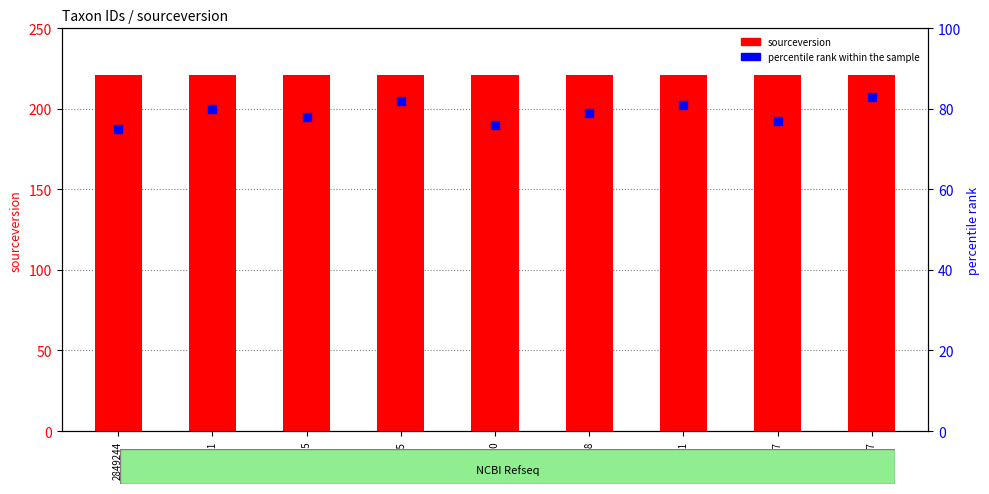

What is the total value across all series at 1552735?

303